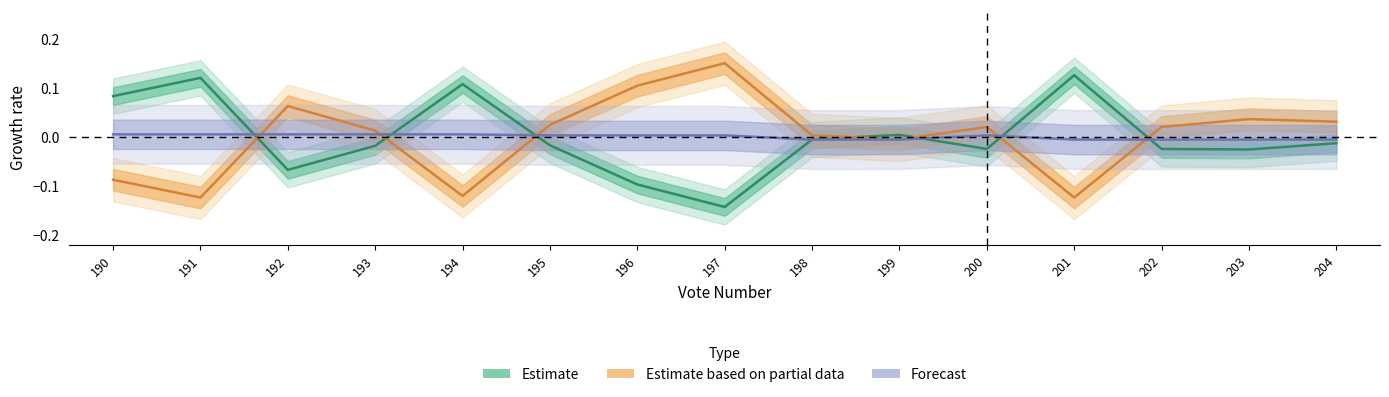

How many data points in Estimate based on partial data are above 0?

10